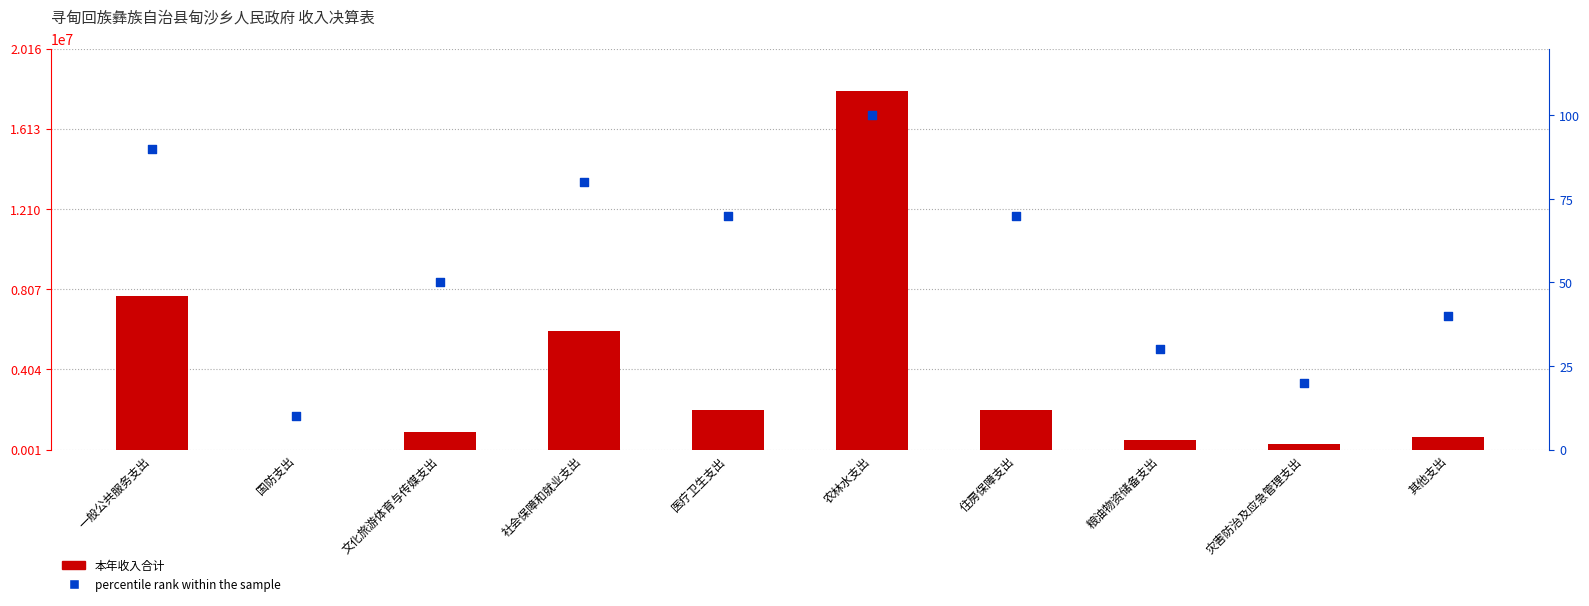

At which category is the sum across all series the highest?

农林水支出